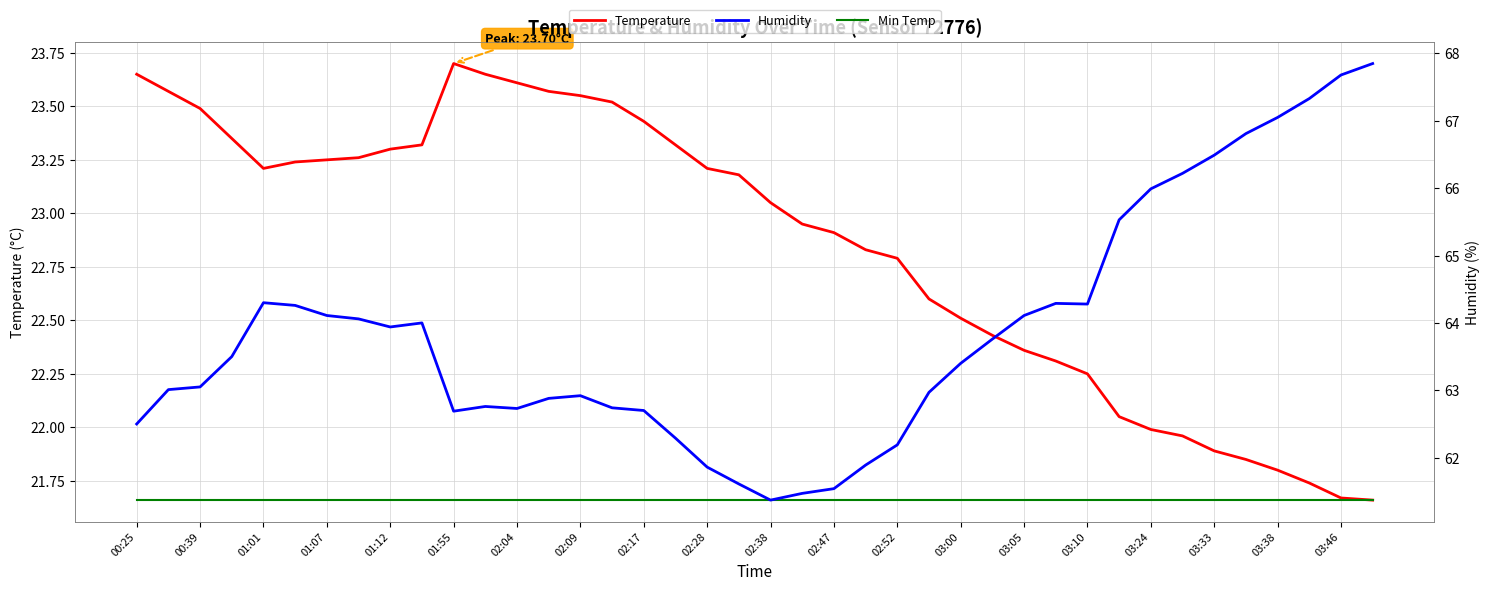

True or false: Temperature and Humidity intersect in this chart.

False